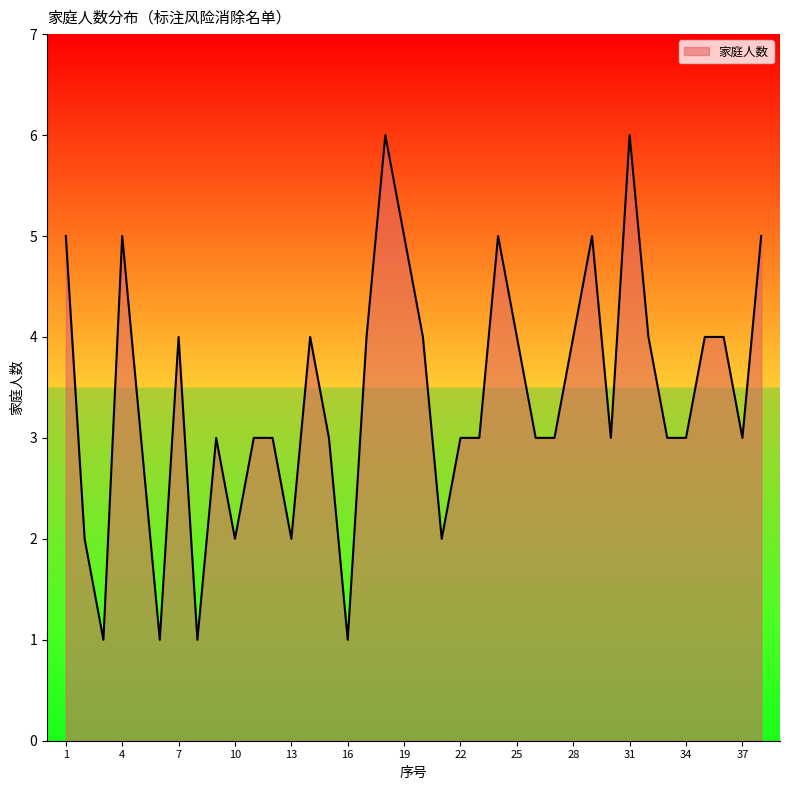

Rank the categories by value from lowest to highest.

3, 6, 8, 16, 2, 10, 13, 21, 5, 9, 11, 12, 15, 22, 23, 26, 27, 30, 33, 34, 37, 7, 14, 17, 20, 25, 28, 32, 35, 36, 1, 4, 19, 24, 29, 38, 18, 31